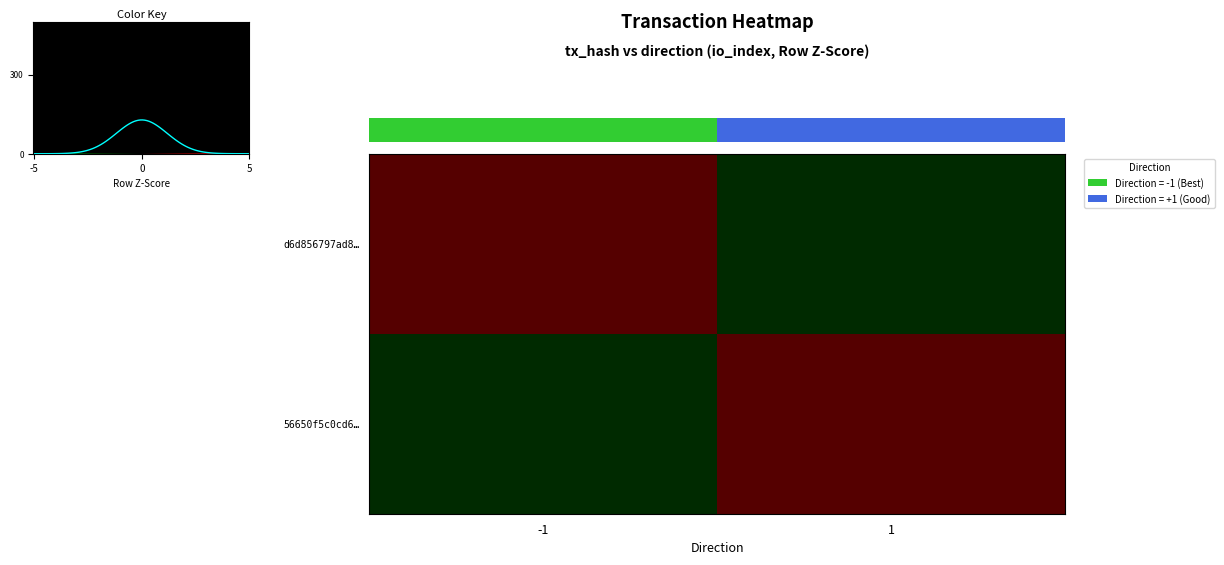

List the series in order of their peak value, lowest first.

d6d856797ad8…, 56650f5c0cd6…